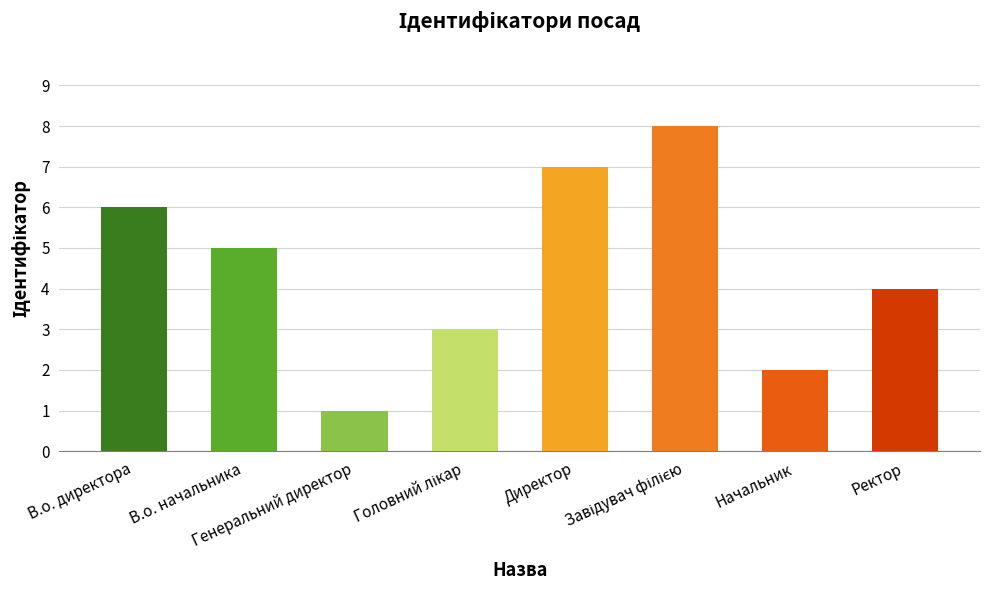

What is the value of the 7th bar from the left?

2